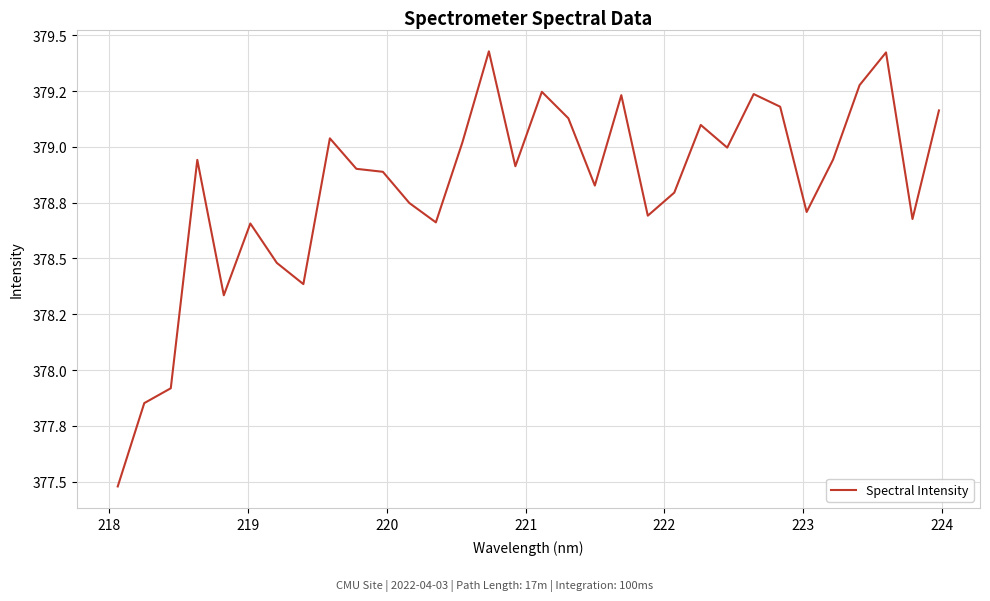

Is this an area chart (filled region under the line)?

No